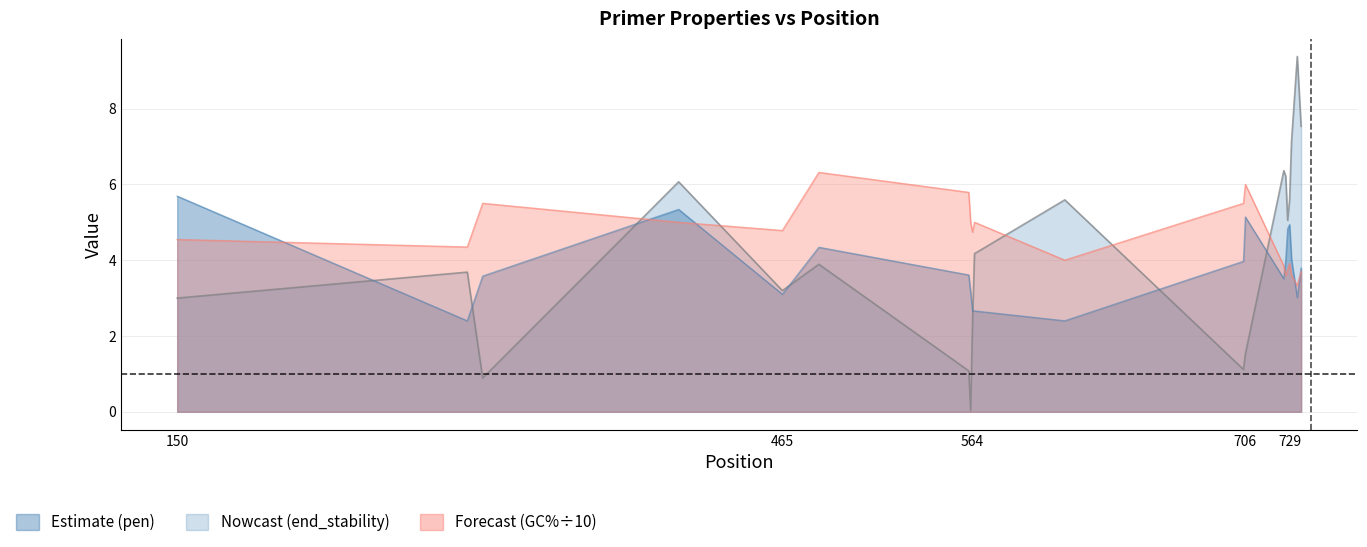

Where do PRIMER_RIGHT_0_GC_PERCENT and PRIMER_RIGHT_0_END_STABILITY first cross each other?

150 and 301